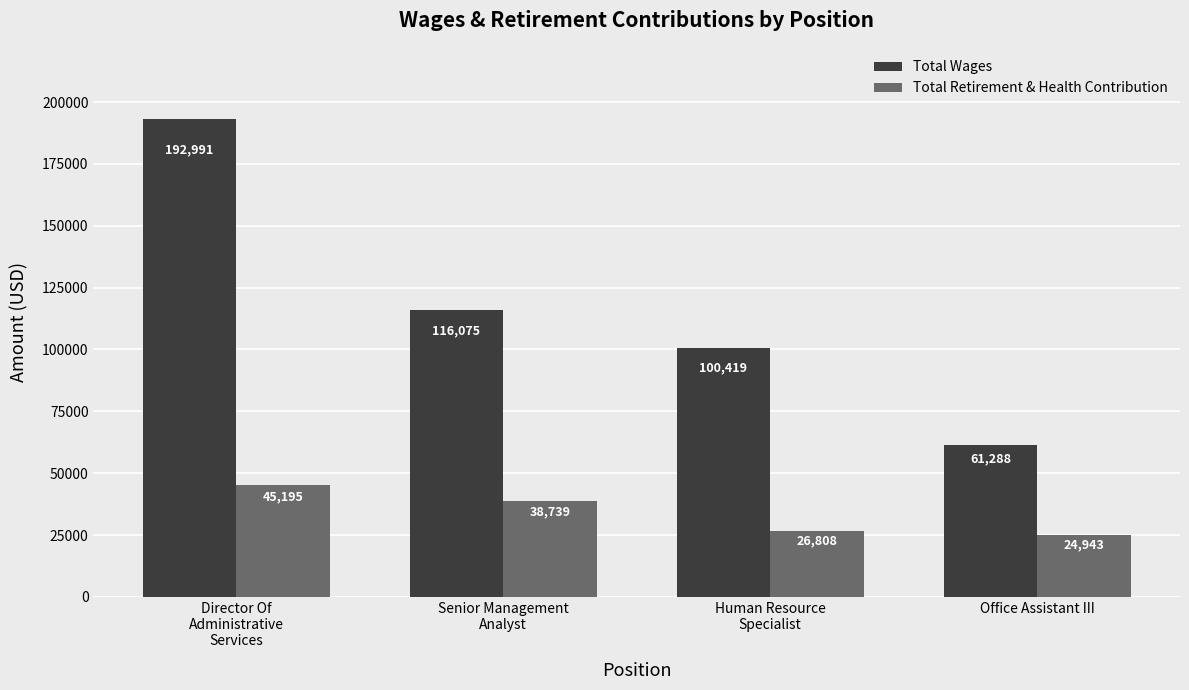

What is the total value across all series at Office Assistant III?

86231